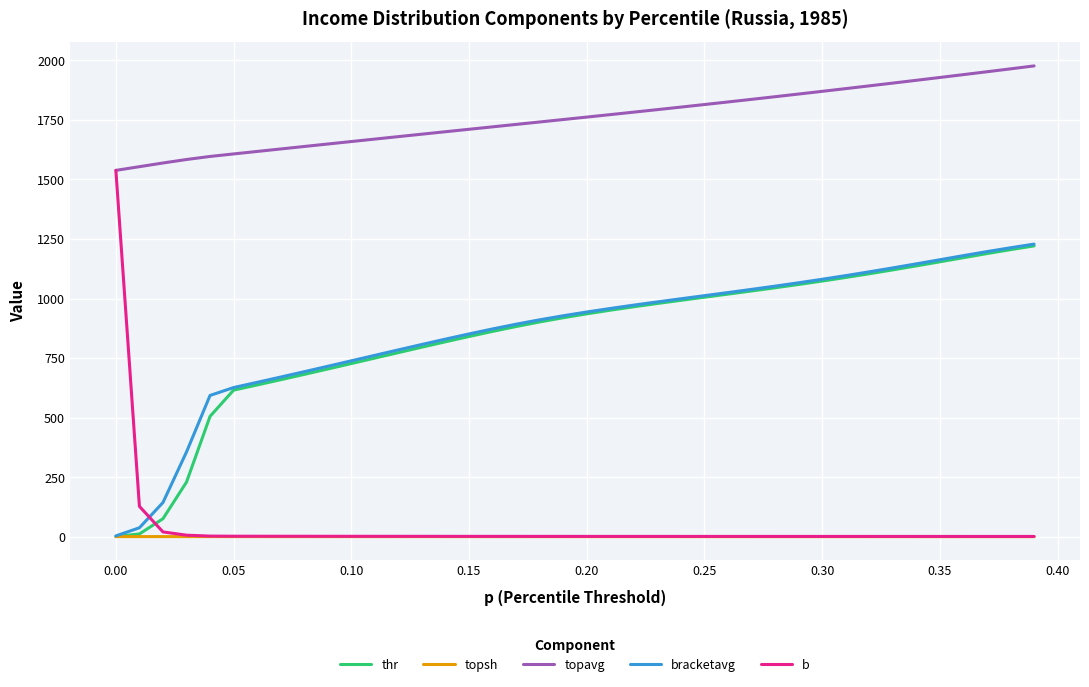

Does the chart have visible grid lines?

Yes